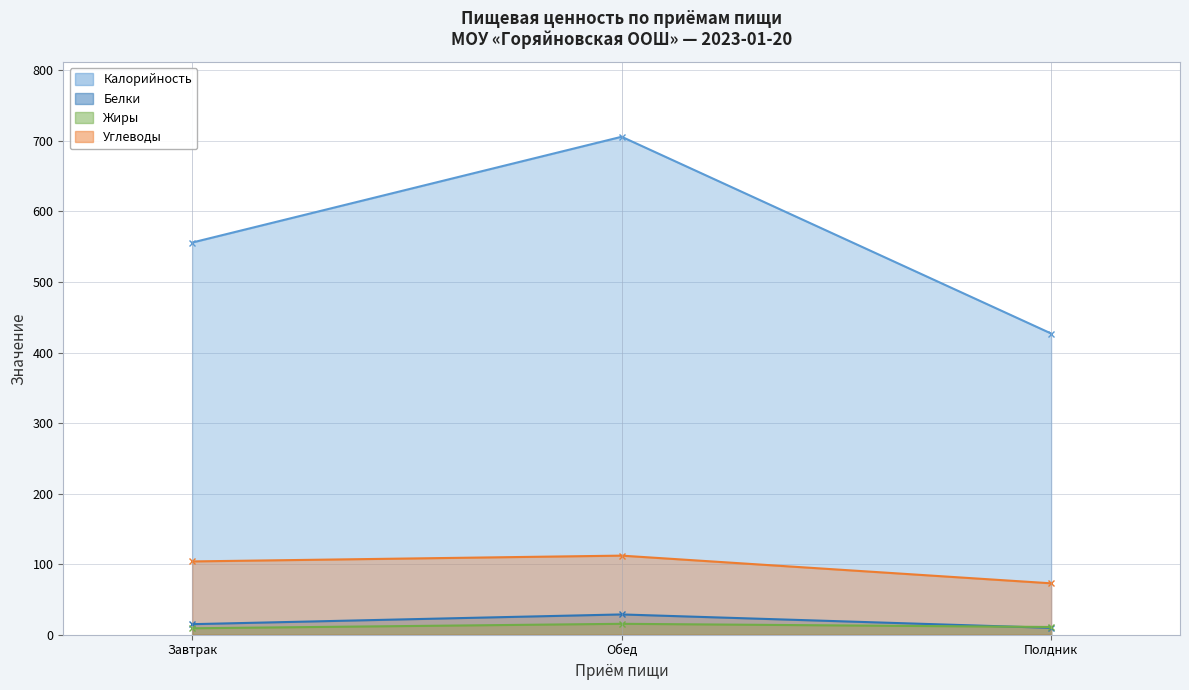

Which category has the lowest value across all series?

Завтрак